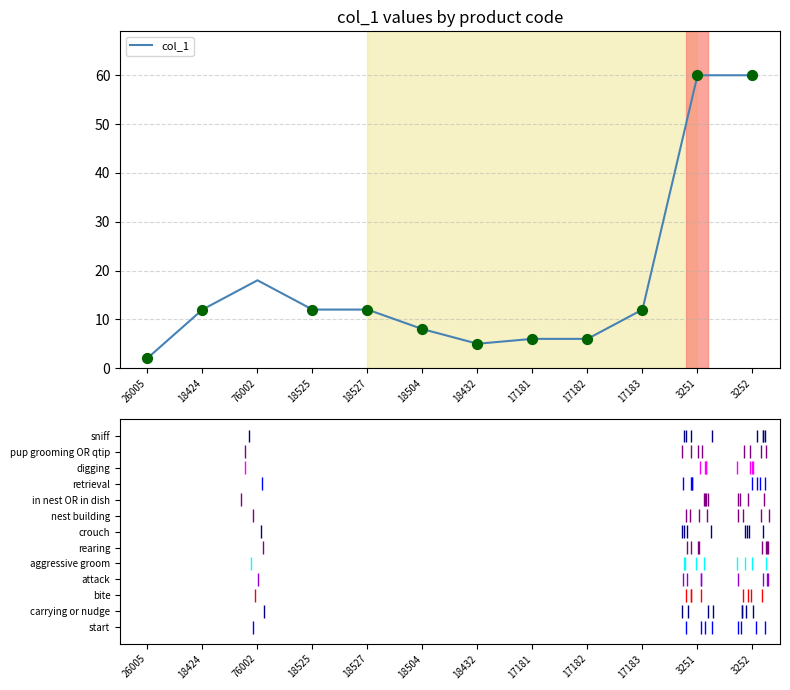

Approximately how many times larger is the value at 3252 compared to 18527?

5.0